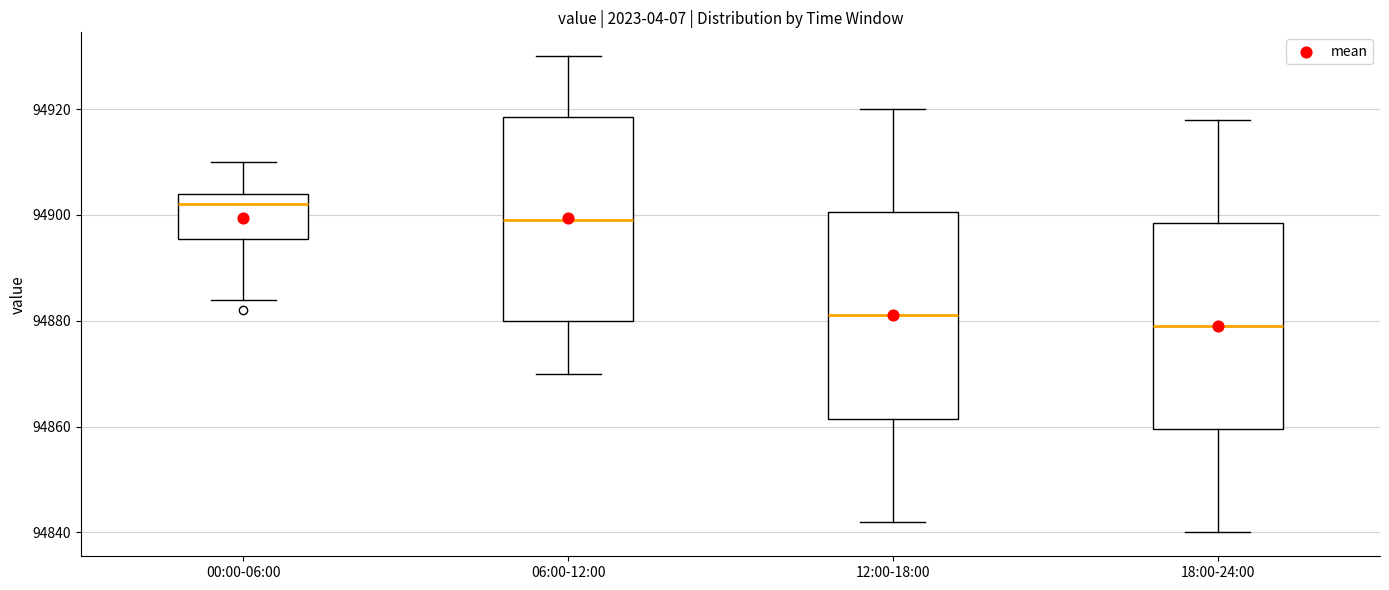

Reading left to right, transcribe this box plot: for each box, give where its median line is, the range the box spans, and where its two whiskers end, as read against the y-axis. The values are not printed on the chart, so give them approximately, as read against the axis.

00:00-06:00: median 94902, box 94896 to 94904, whiskers 94884 to 94910
06:00-12:00: median 94900, box 94880 to 94918, whiskers 94870 to 94930
12:00-18:00: median 94882, box 94862 to 94900, whiskers 94842 to 94920
18:00-24:00: median 94880, box 94860 to 94898, whiskers 94840 to 94918